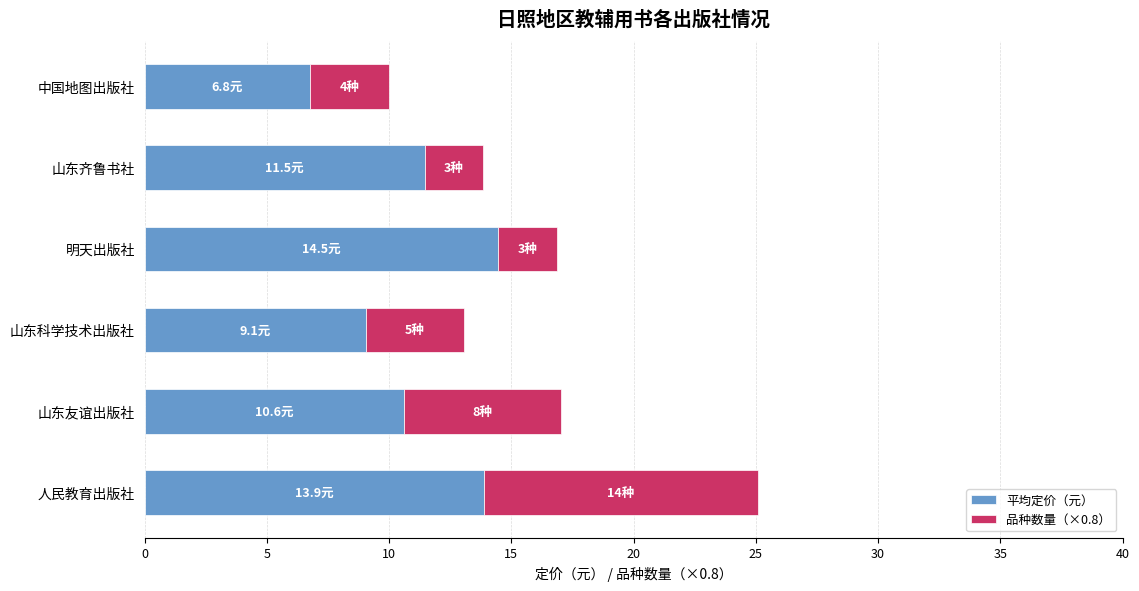

The 平均定价（元） series shows 13.9 at 人民教育出版社. True or false?

True